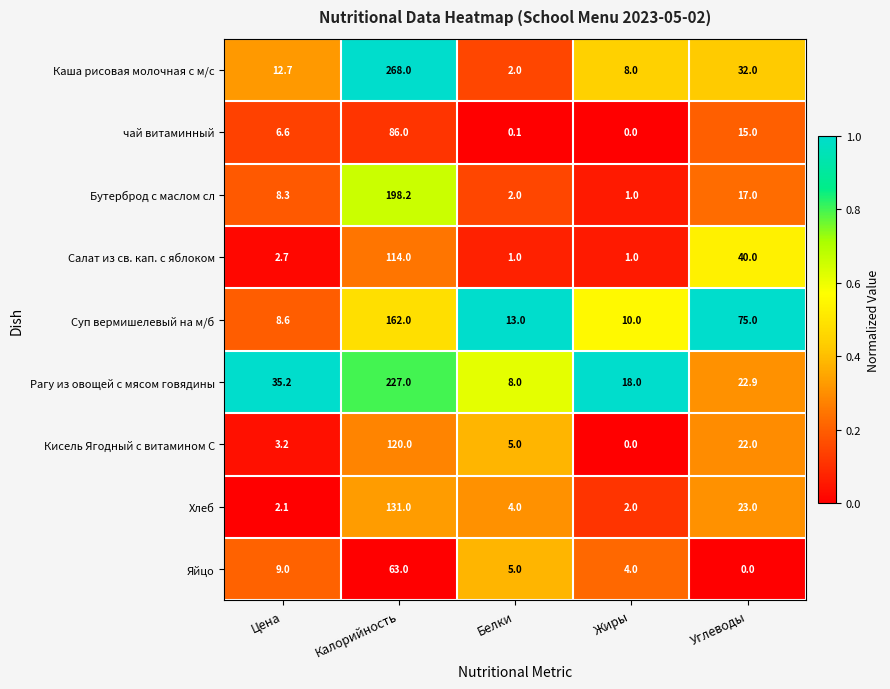

Where is Бутерброд с маслом сл nearest to the value 99?

Углеводы